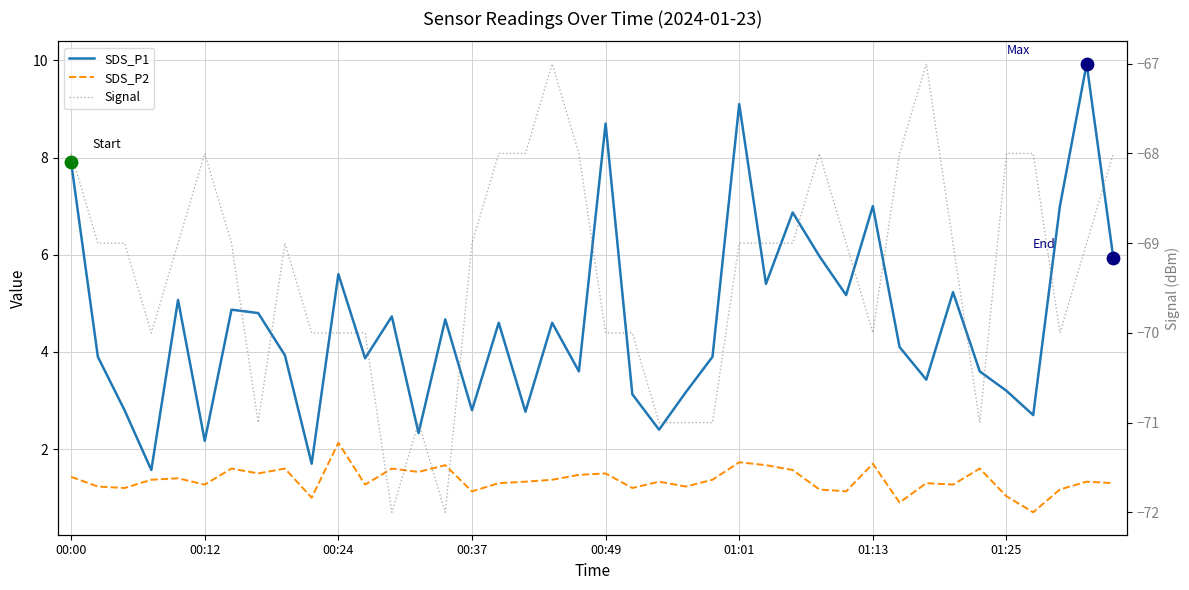

What are all the series names shown in the legend?

SDS_P1, SDS_P2, Signal